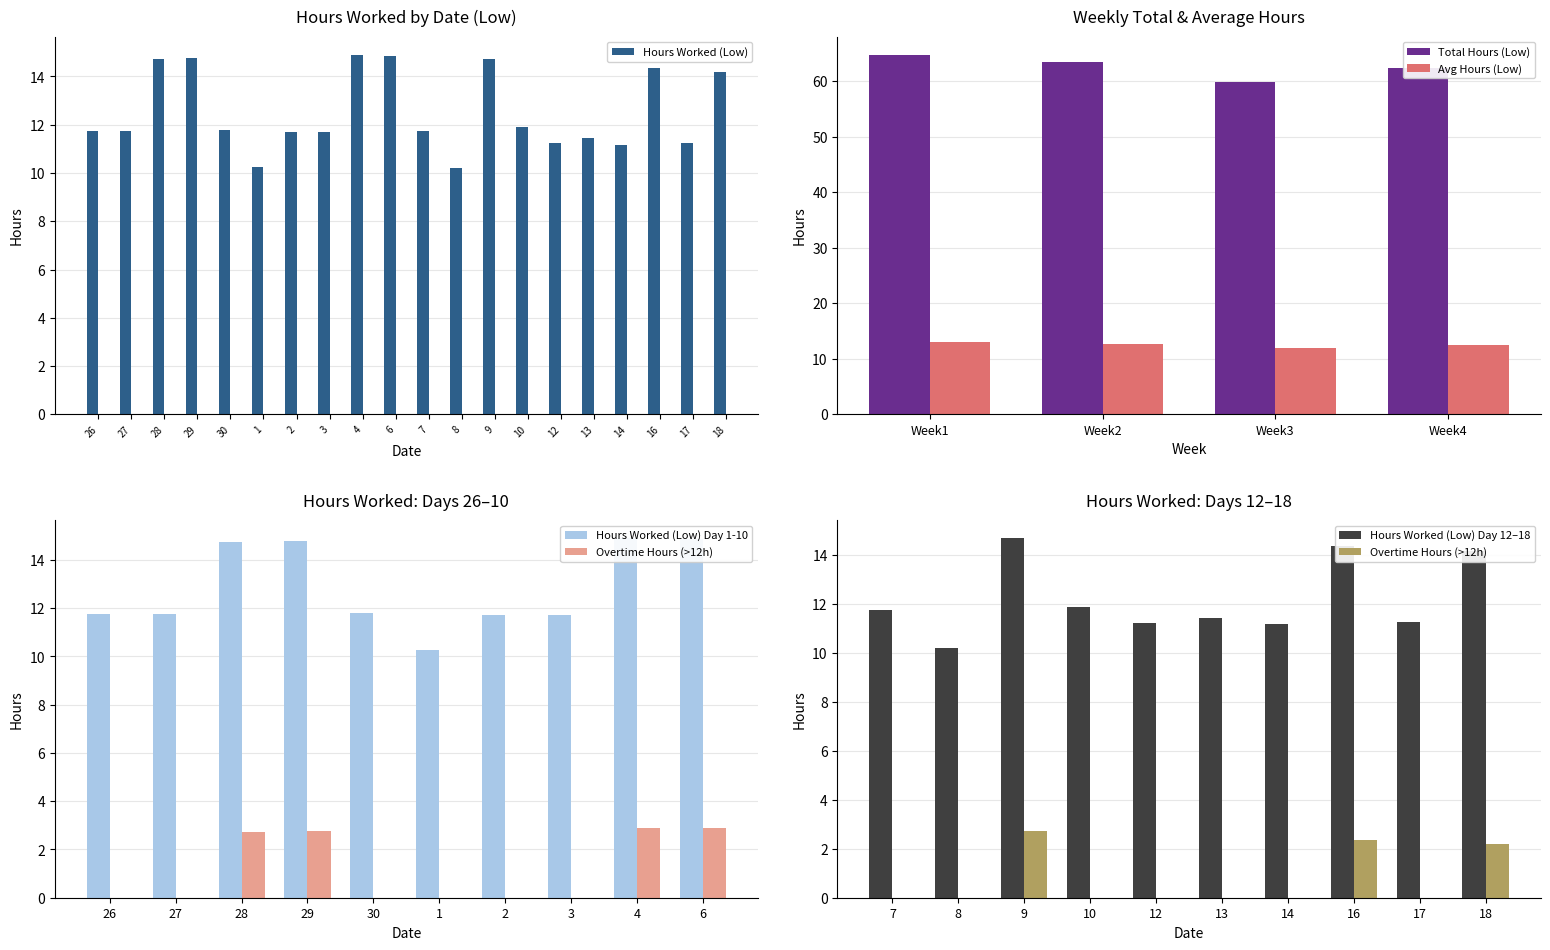

What is the smallest value displayed?

10.2